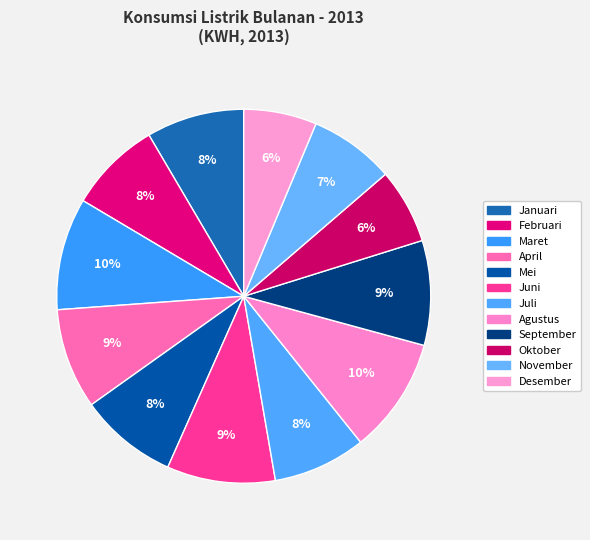

Which category has the biggest portion of the pie?

Agustus